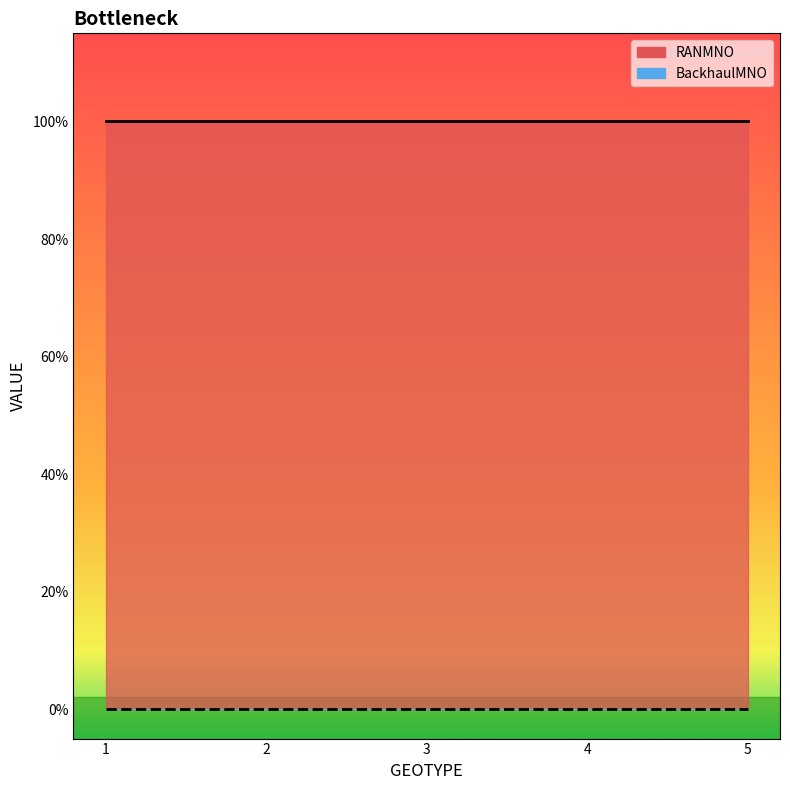

Rank the series by their maximum value, from highest to lowest.

RANMNO, BackhaulMNO